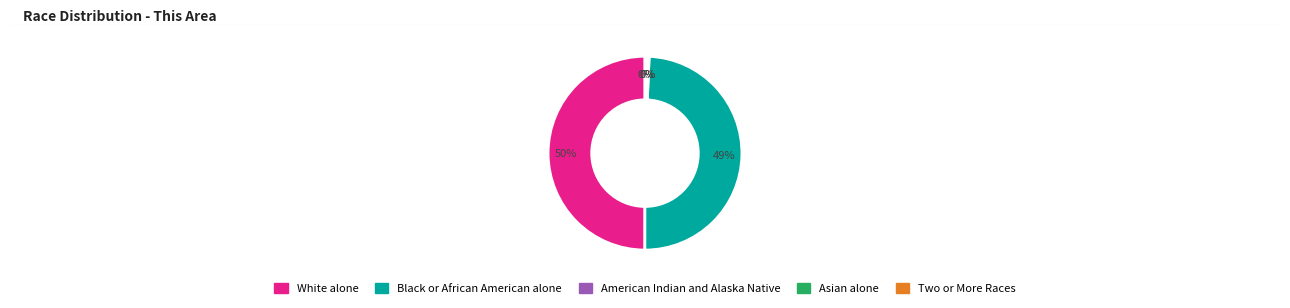

Which slice is the largest?

White alone